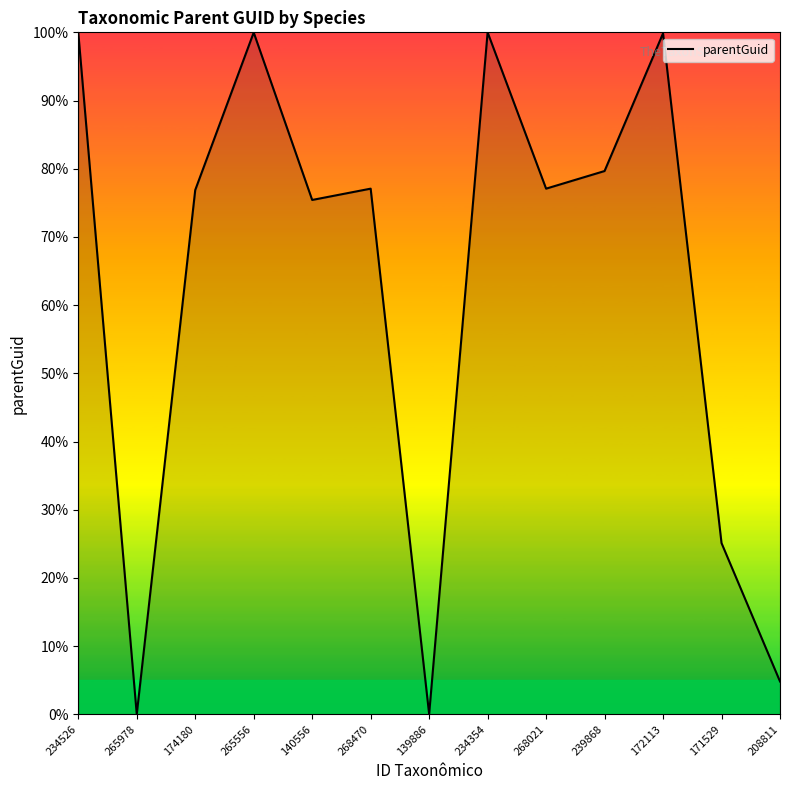

At which label is the value closest to 50?

171529